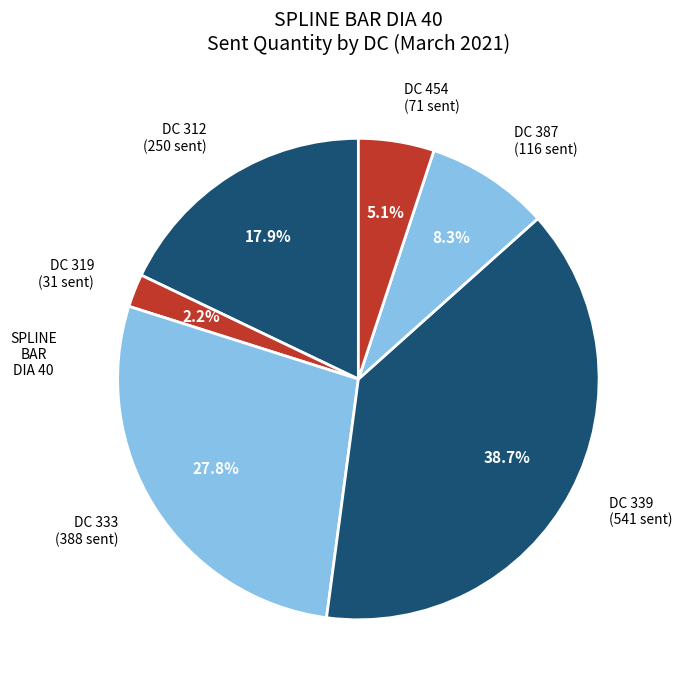

What is the total percentage of DC 333 (388 sent) and DC 387 (116 sent)?

36.1%